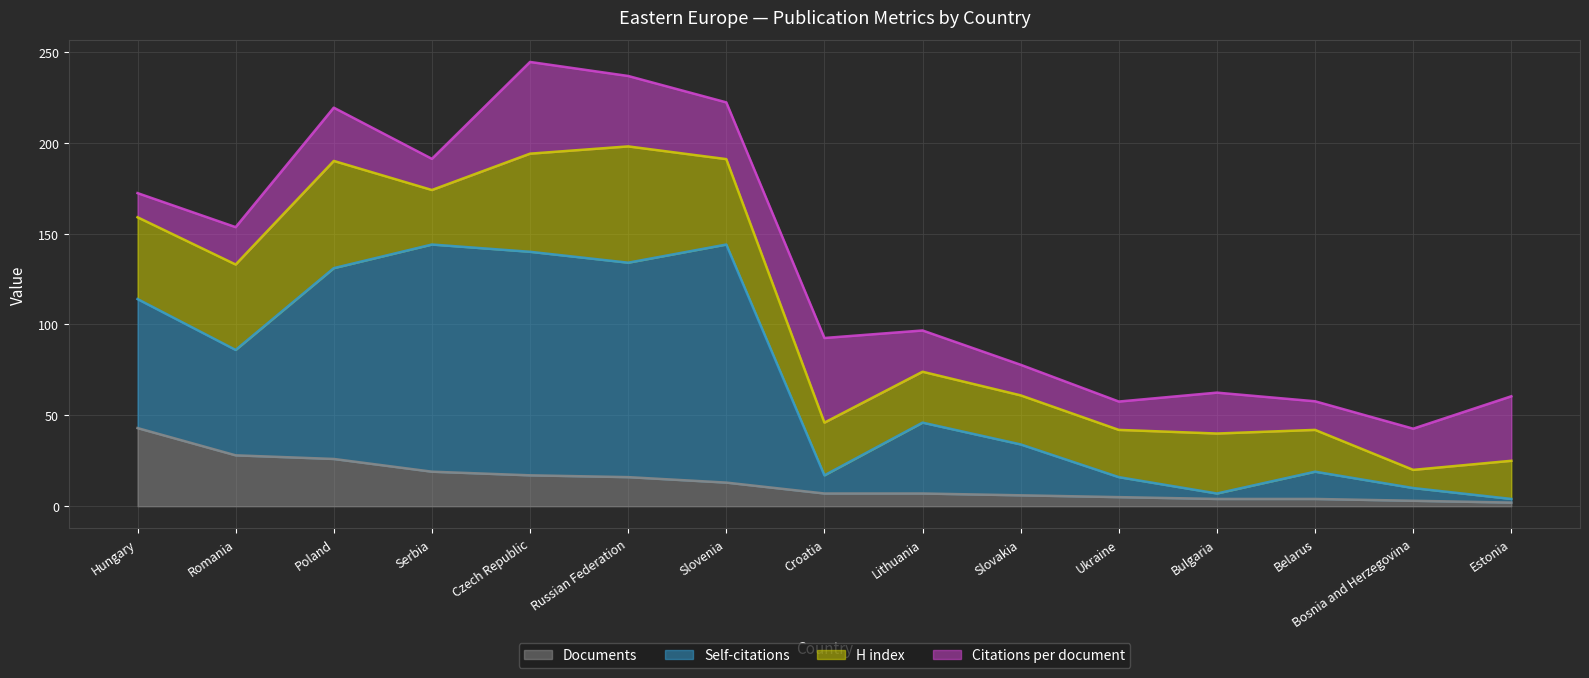

The Documents series shows 8.7 at Poland. True or false?

False